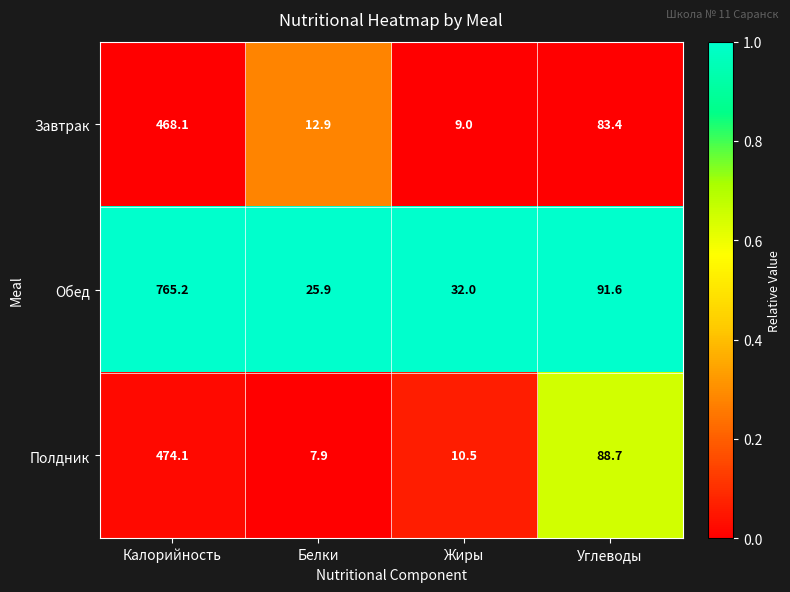

True or false: Обед has a value of 25.9 at Белки.

True